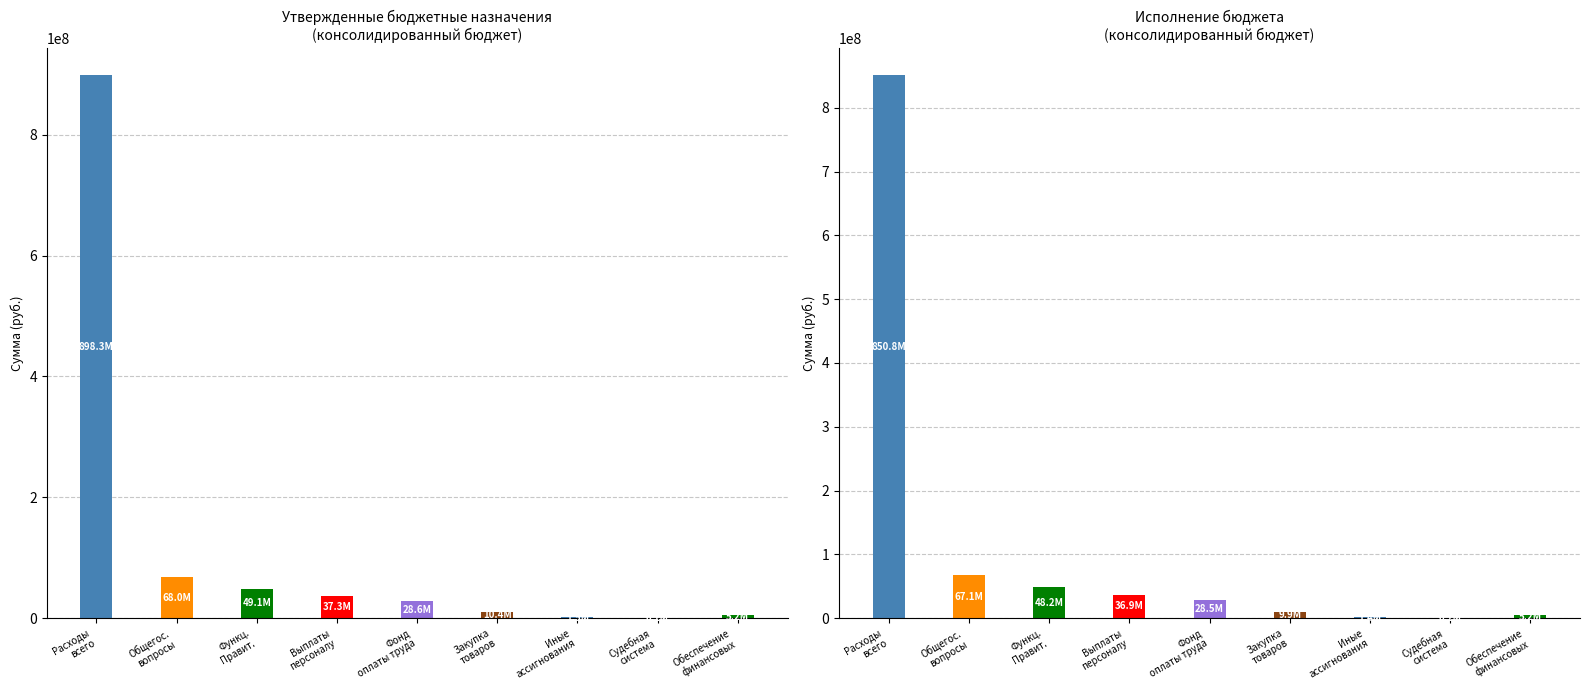

Which category has the lowest value in the Утверждено (консолид. бюджет) series?

Судебная система